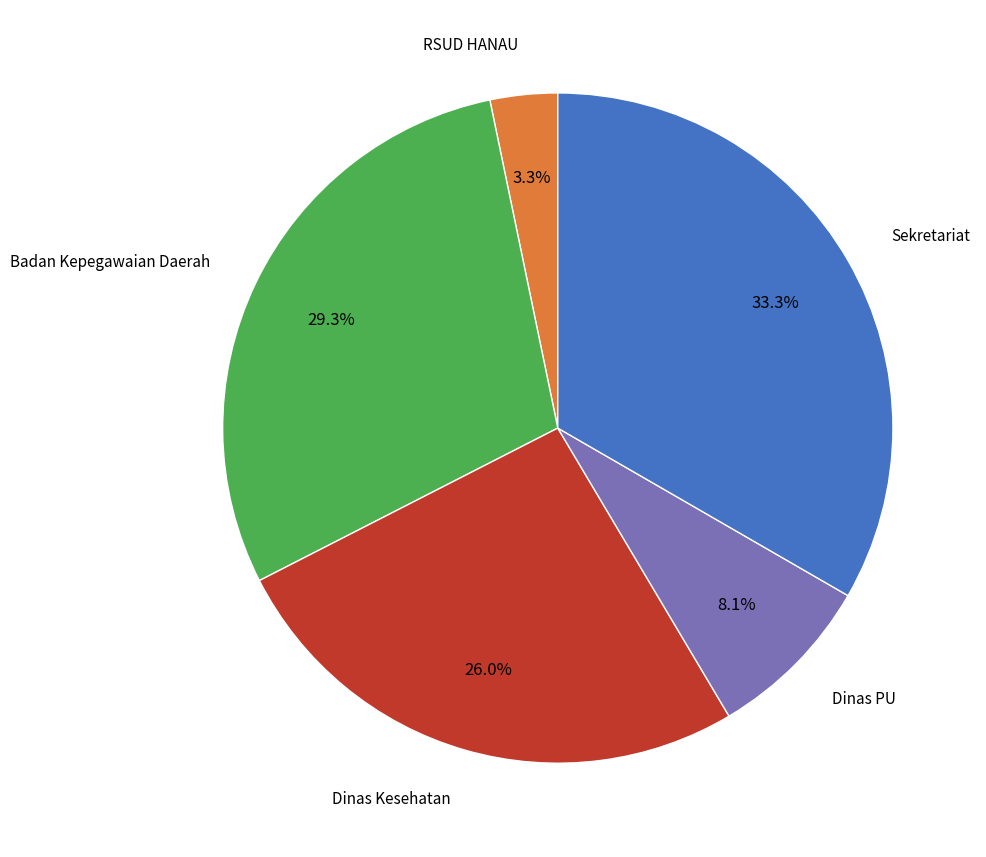

How many segments does this pie chart have?

5